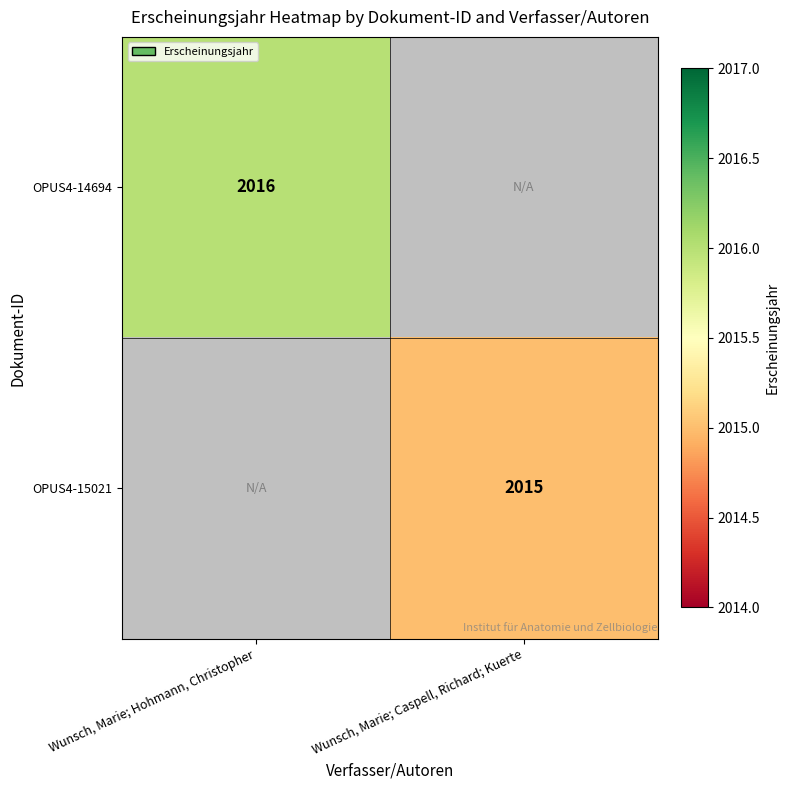

The value of OPUS4-14694 at Wunsch, Marie; Hohmann, Christopher is 2016. True or false?

True